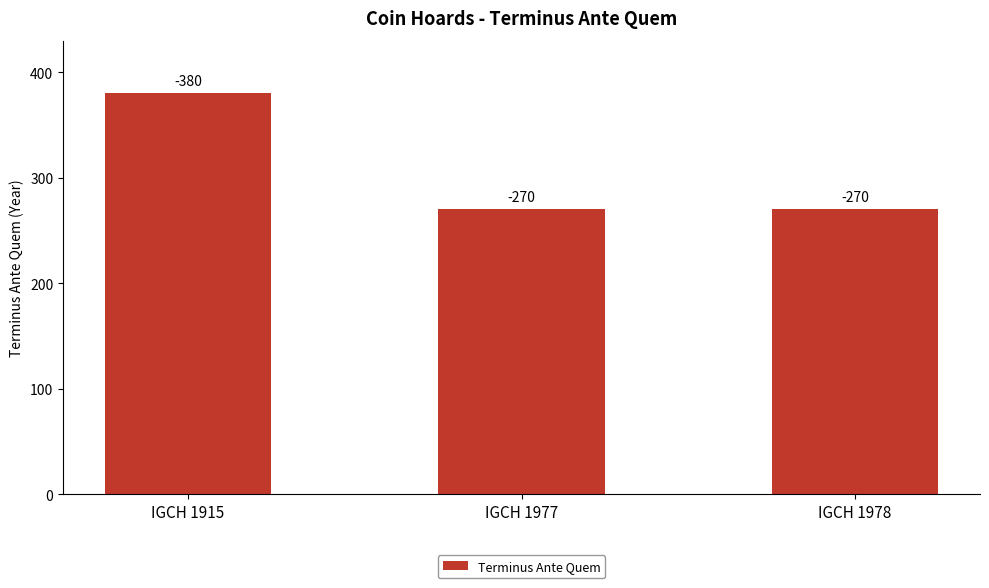

Are the bars horizontal?

No